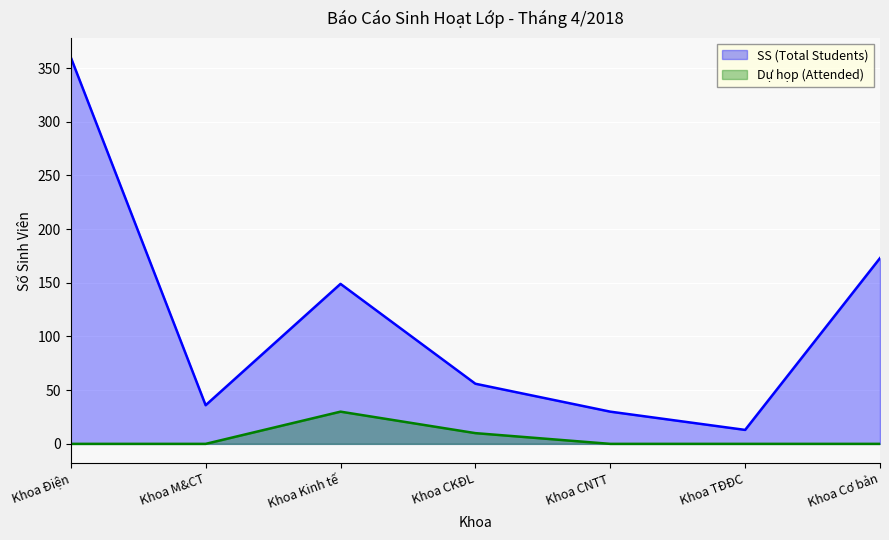

What is the value of the Dự họp (Attended) point at the 4th from the left?

10